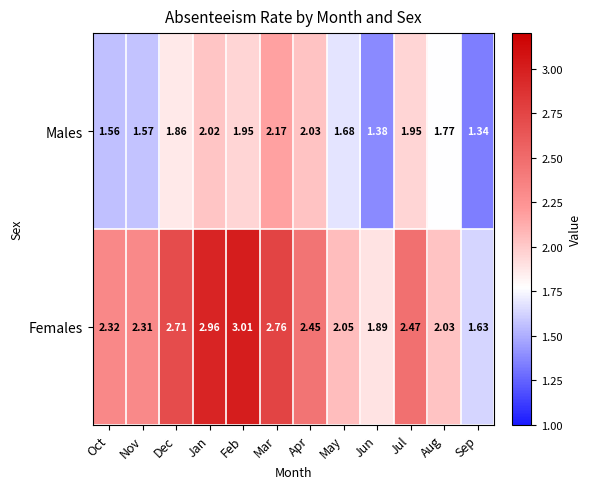

Which series has the widest spread of values?

Females